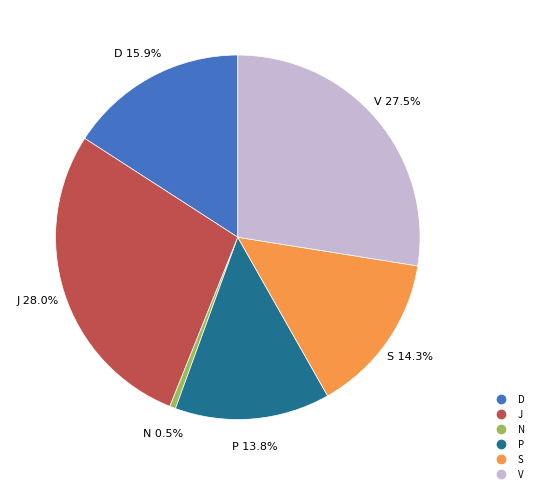

To the nearest percent, what is the difference between the P and D slice percentages?

2%